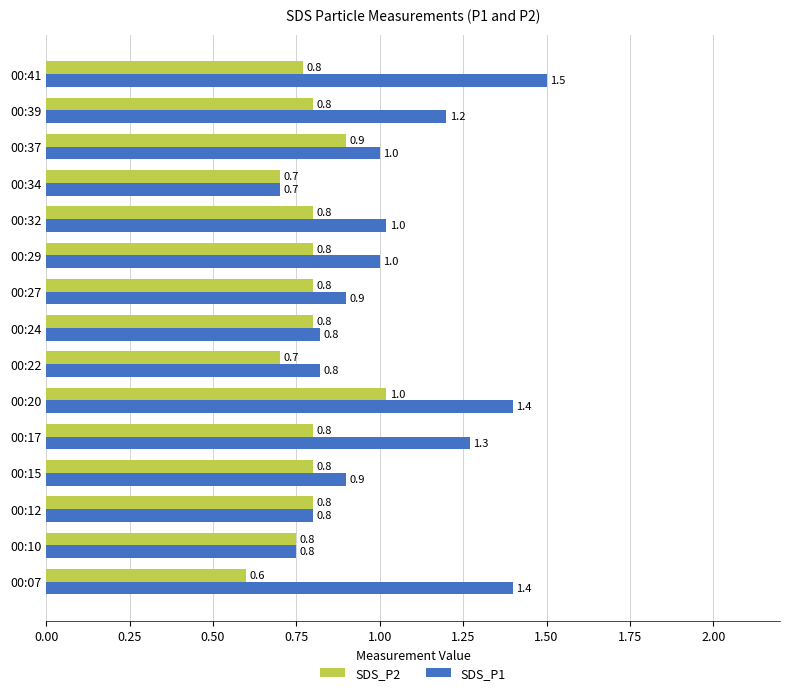

Which series has the largest total across all categories?

SDS_P1